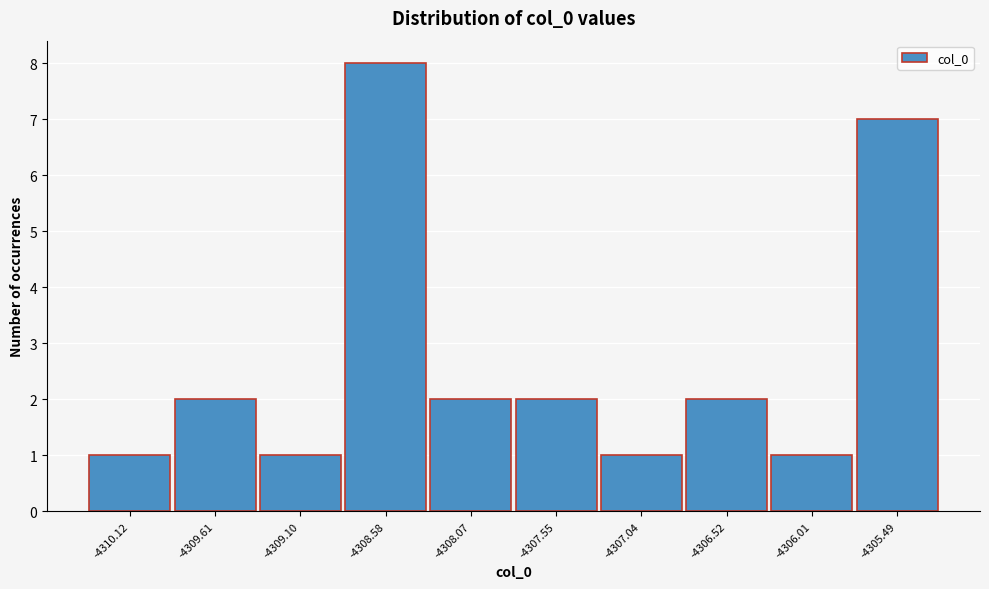

Reading left to right, what are all the values shown in this chart?

1	2	1	8	2	2	1	2	1	7